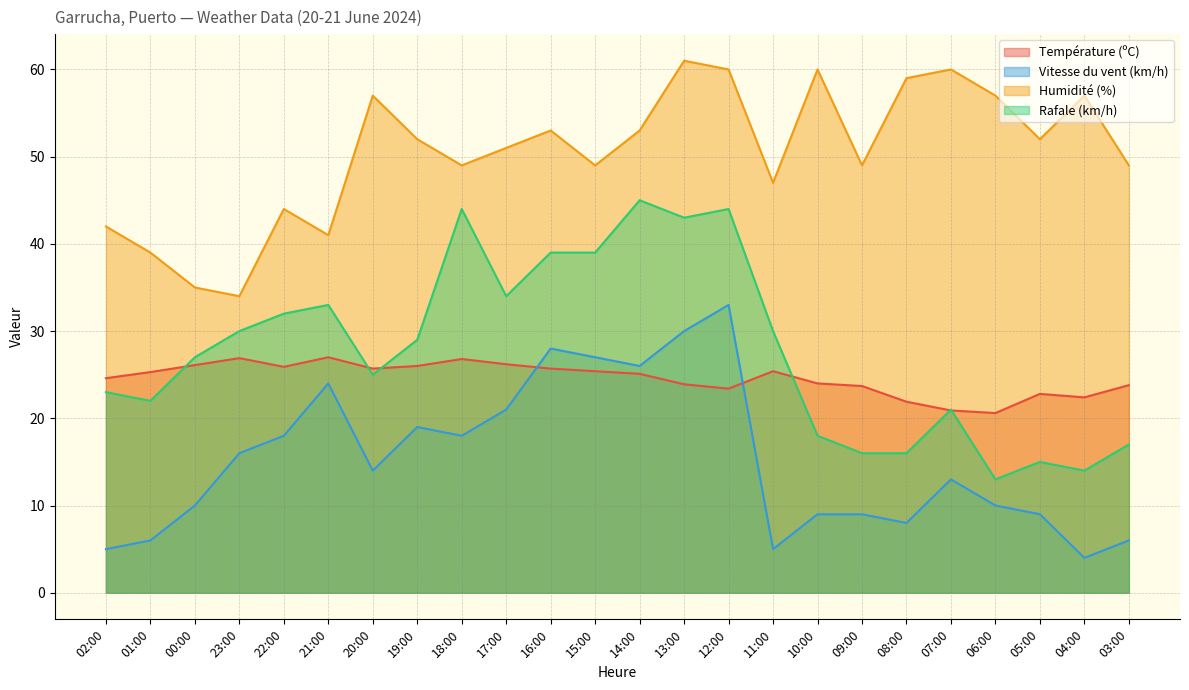

Reading left to right, extract all data points from this chart.

Température (ºC): 24.6	25.3	26.1	26.9	25.9	27.0	25.7	26.0	26.8	26.2	25.7	25.4	25.1	23.9	23.4	25.4	24.0	23.7	21.9	20.9	20.6	22.8	22.4	23.8
Vitesse du vent (km/h): 5.0	6.0	10.0	16.0	18.0	24.0	14.0	19.0	18.0	21.0	28.0	27.0	26.0	30.0	33.0	5.0	9.0	9.0	8.0	13.0	10.0	9.0	4.0	6.0
Humidité (%): 42.0	39.0	35.0	34.0	44.0	41.0	57.0	52.0	49.0	51.0	53.0	49.0	53.0	61.0	60.0	47.0	60.0	49.0	59.0	60.0	57.0	52.0	57.0	49.0
Rafale (km/h): 23.0	22.0	27.0	30.0	32.0	33.0	25.0	29.0	44.0	34.0	39.0	39.0	45.0	43.0	44.0	30.0	18.0	16.0	16.0	21.0	13.0	15.0	14.0	17.0